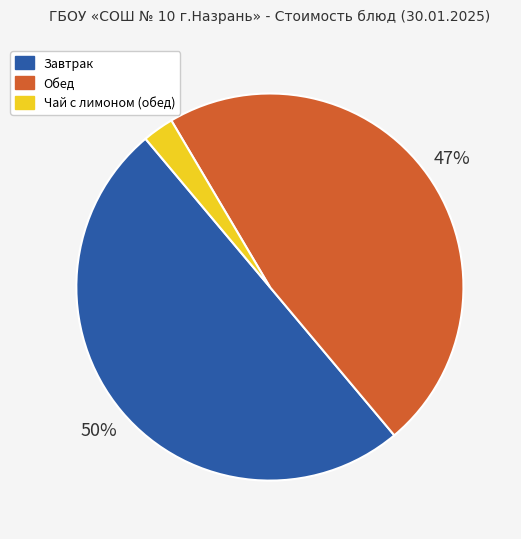

What is the largest slice in the pie chart?

Завтрак